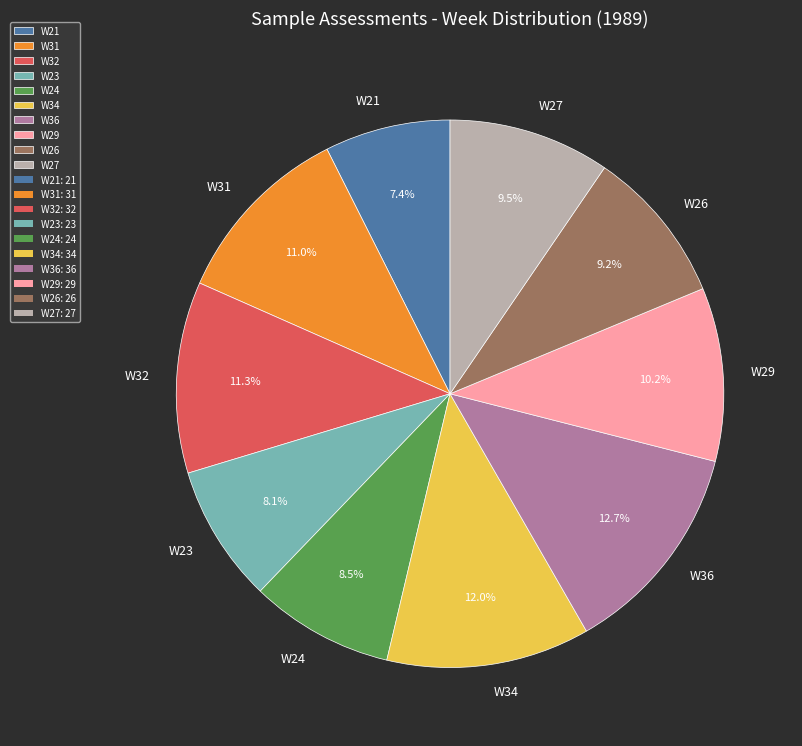

How many slices are in this pie chart?

10